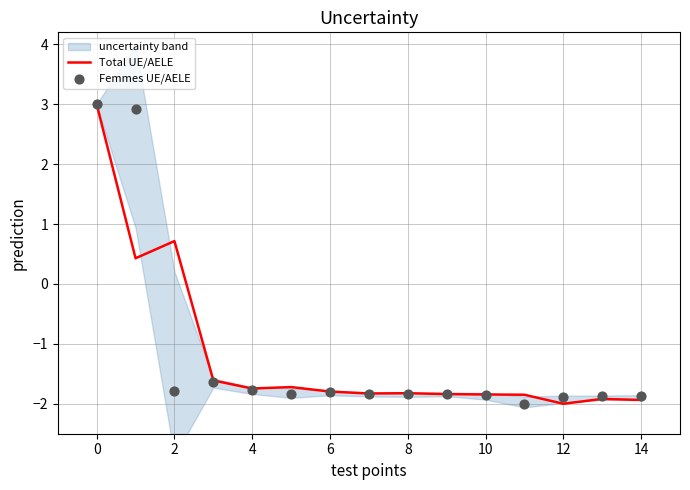

What is the lowest value of the Total UE/AELE series?

-2.0